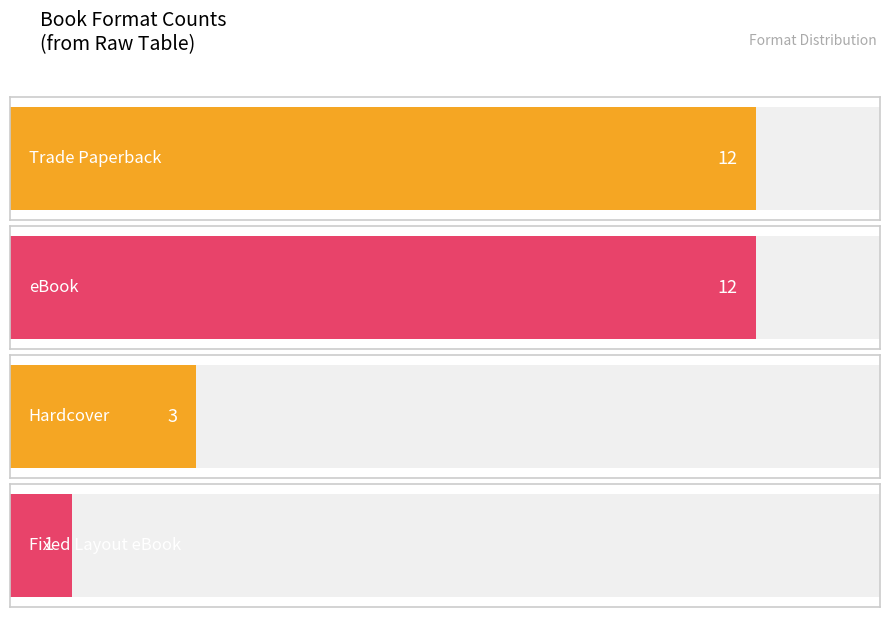

What is the label of the 3rd bar from the right?

Trade Paperback